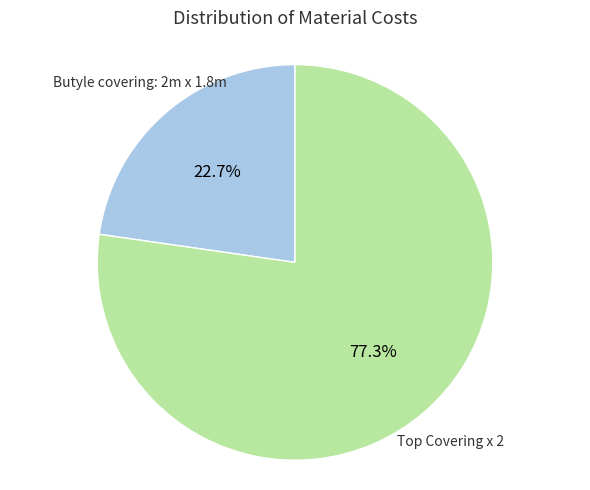

Is there any slice that represents more than half of the pie?

Yes